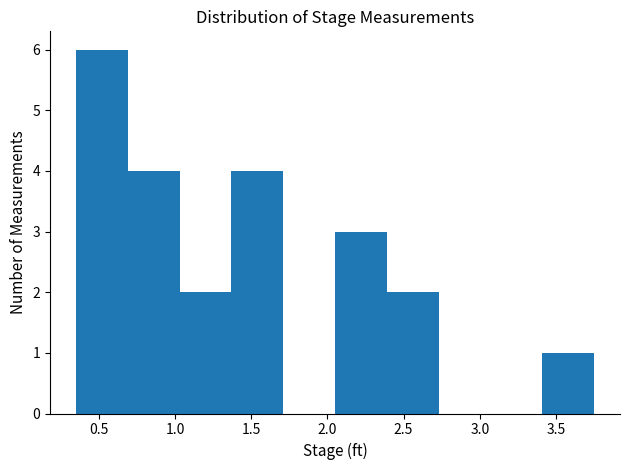

Which range on the x-axis has the tallest bar?

0.35 to 0.69